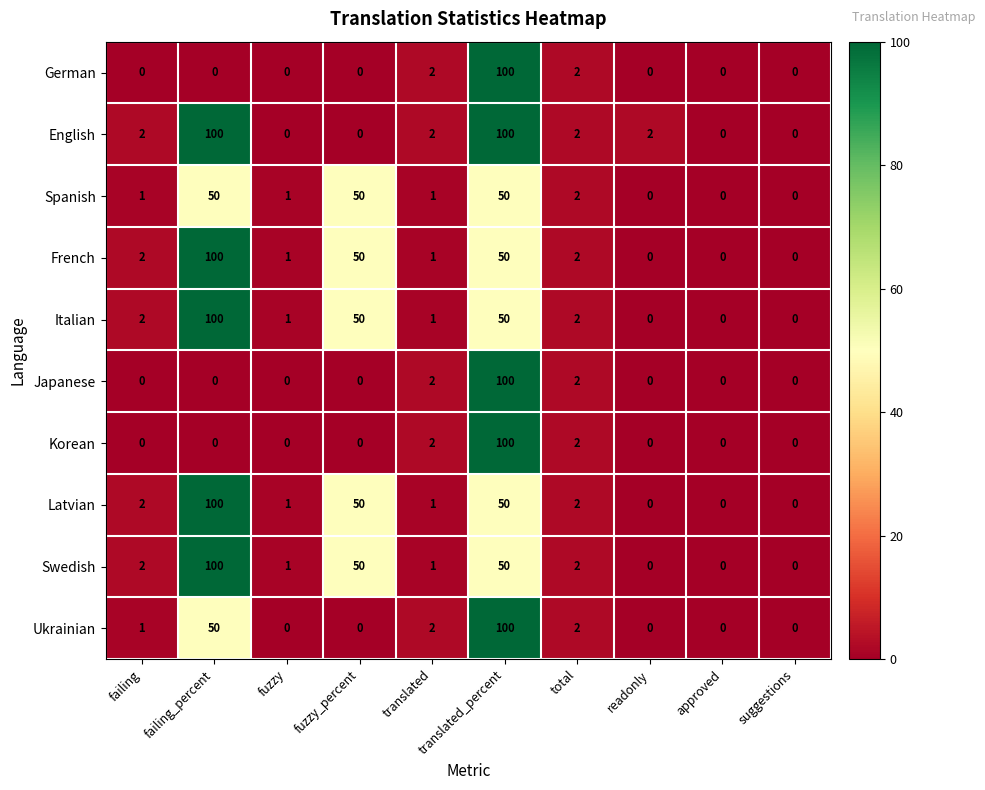

At which category is the sum across all series the highest?

translated_percent